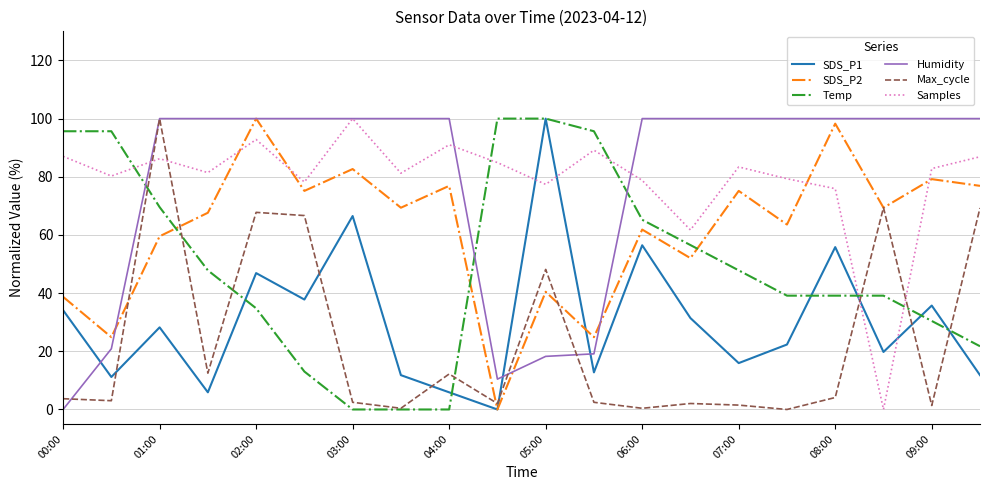

True or false: SDS_P1 and Humidity intersect in this chart.

True